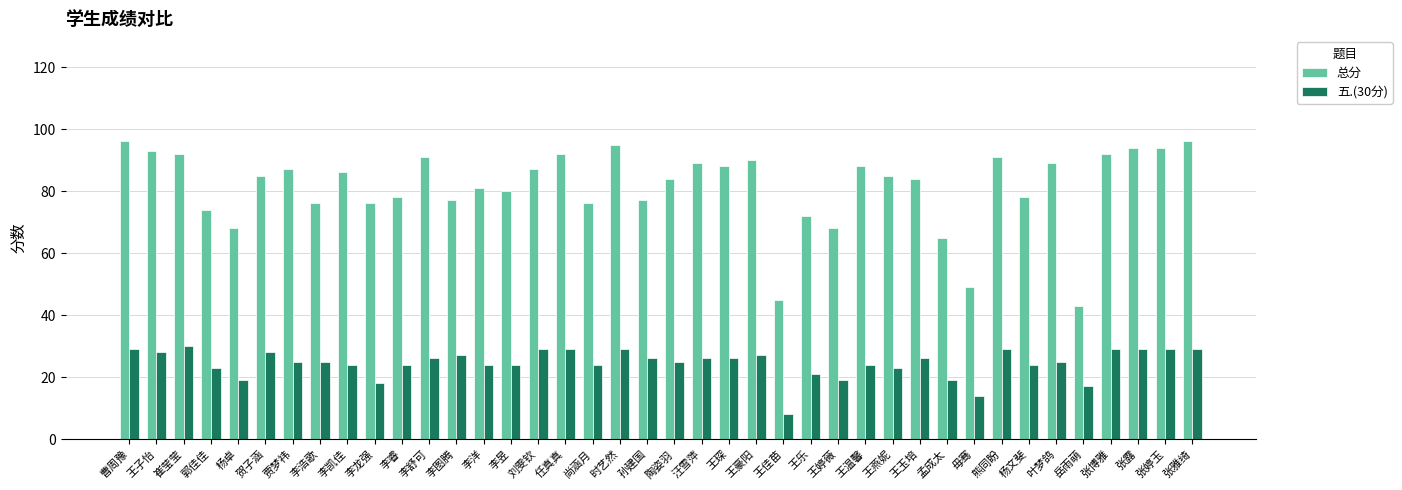

What is the lowest value of the 五.(30分) series?

8